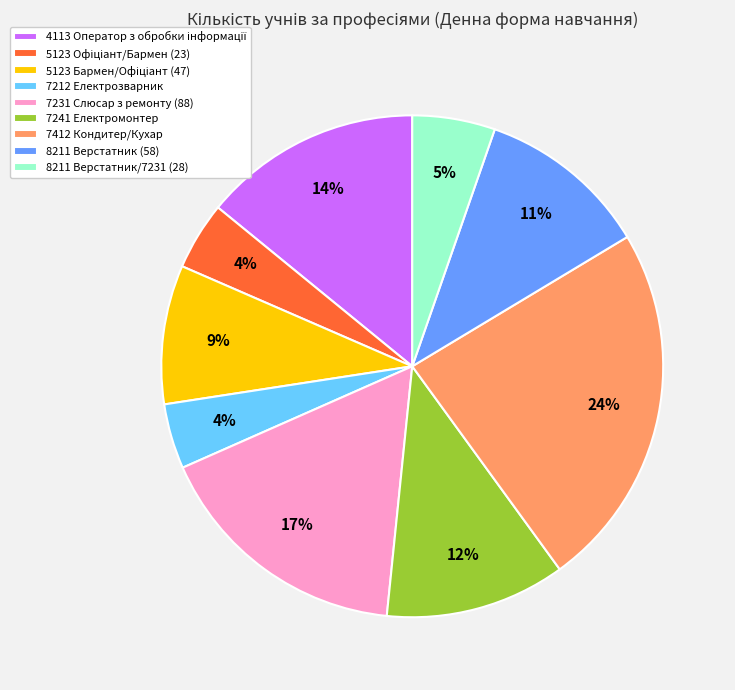

The 8211 Верстатник/7231 (28) slice represents 17% of the pie. True or false?

False